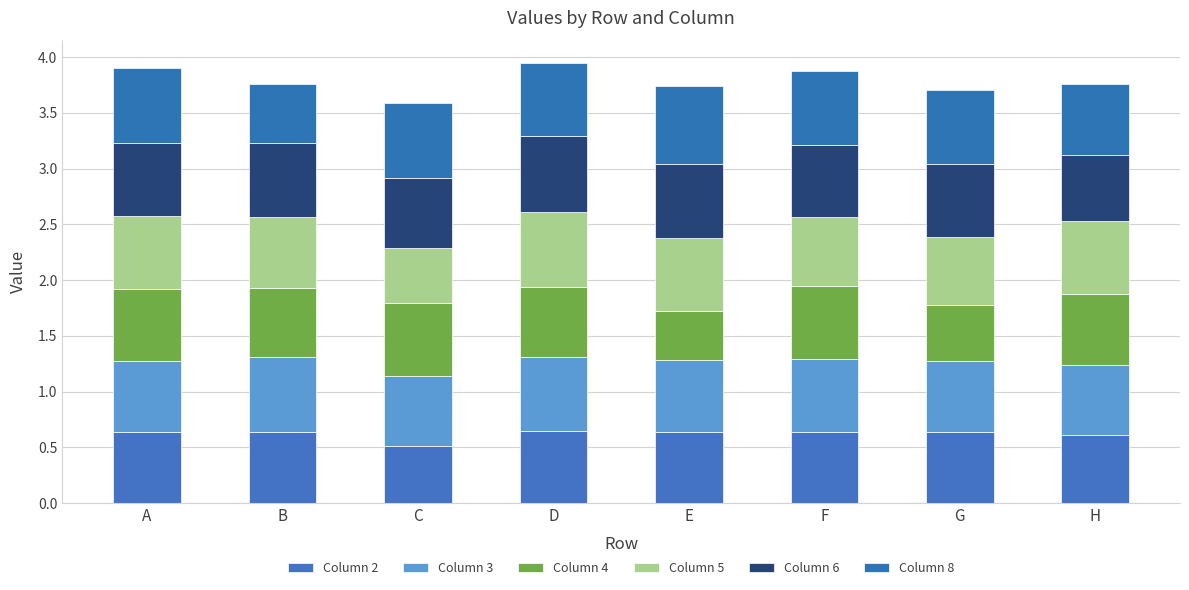

How many categories are shown in the chart?

8